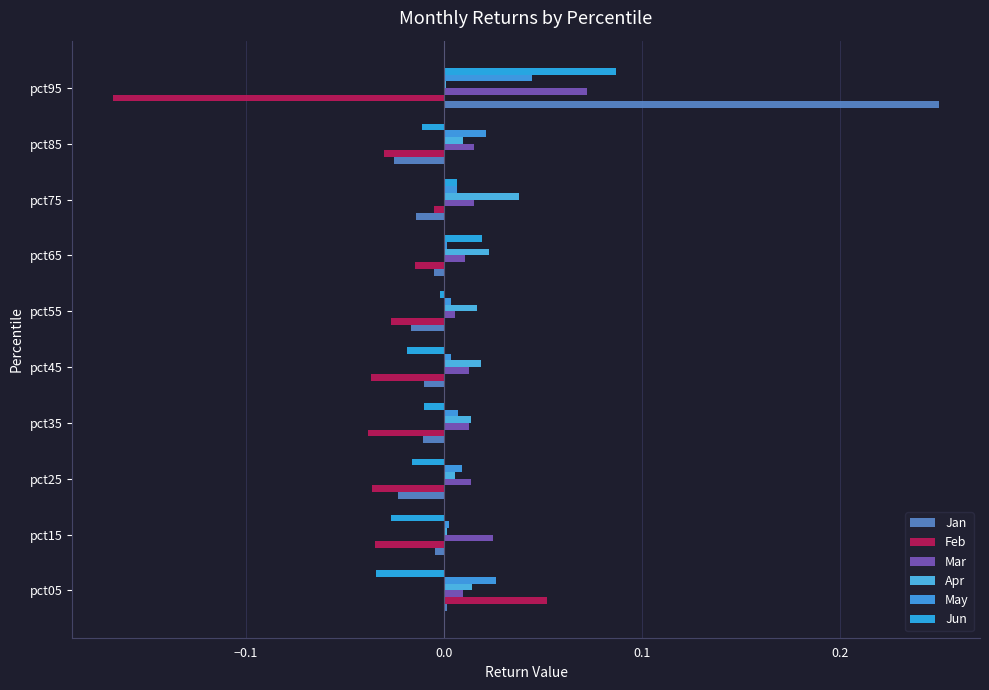

How many values in Feb are above zero?

1